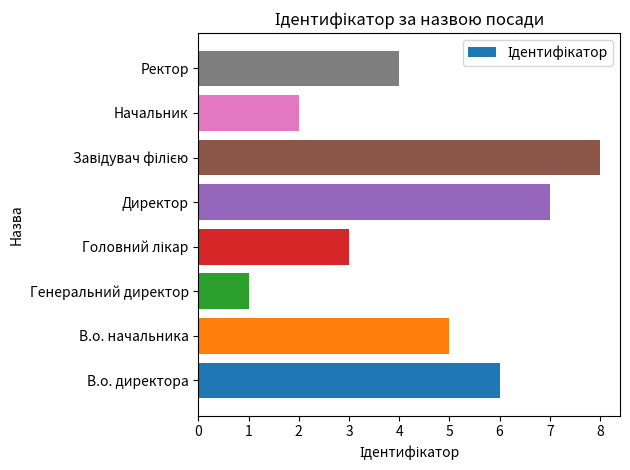

What is the difference between the maximum and minimum values?

7